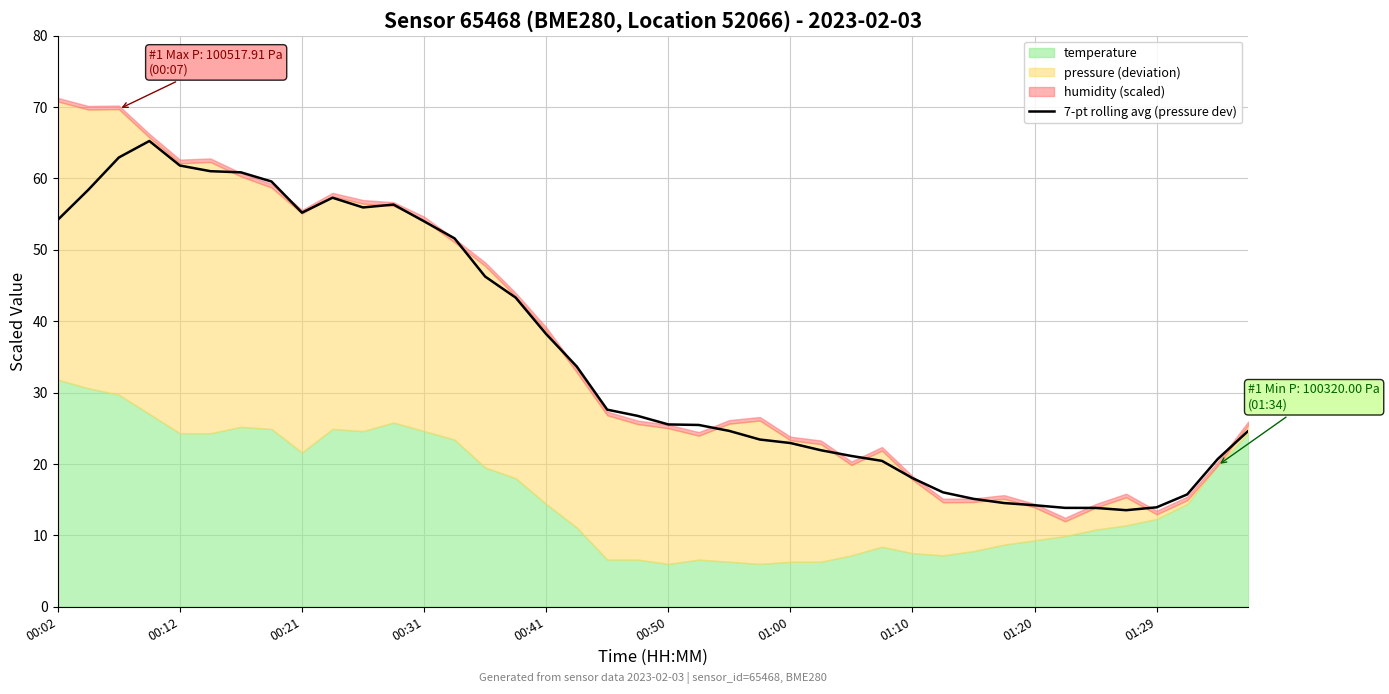

At which label is 7-pt rolling avg (pressure dev) closest to 39?

00:41